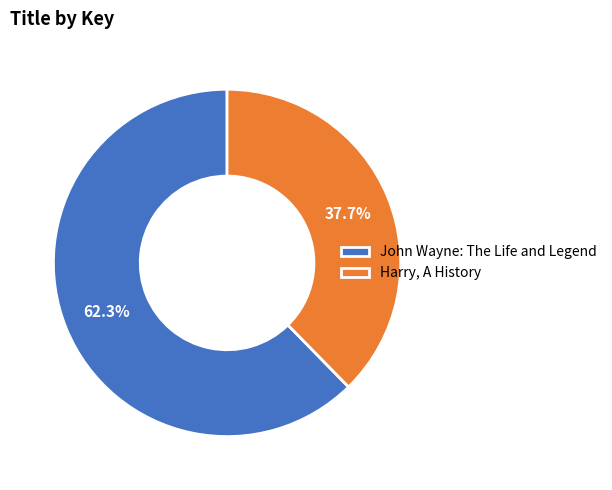

Is there any slice that represents more than half of the pie?

Yes